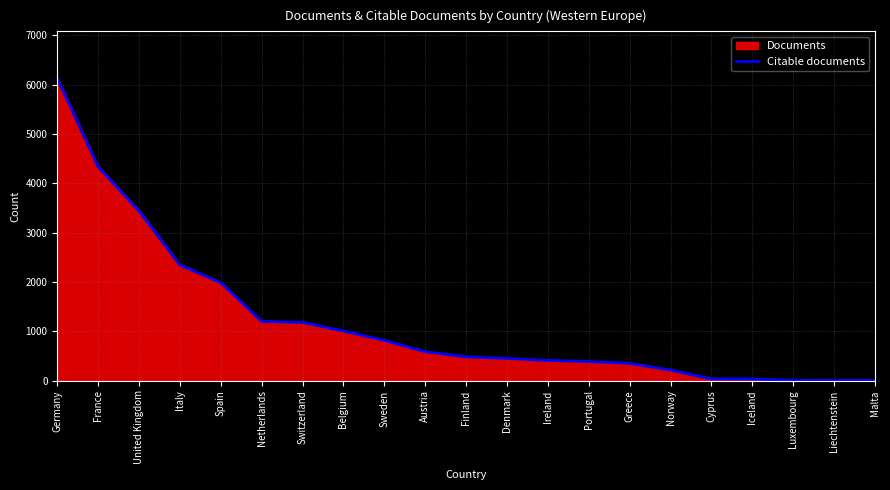

Does the chart display data point markers on the line(s)?

No